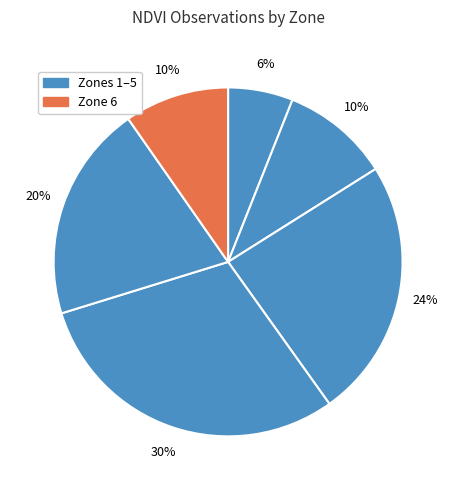

How many segments does this pie chart have?

6